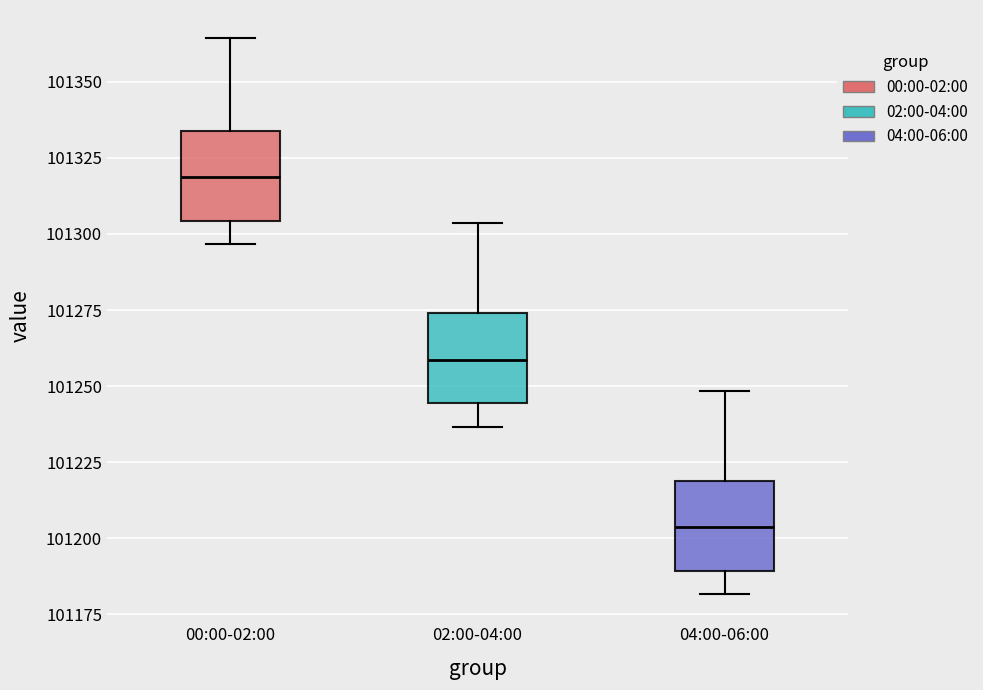

Where does the upper whisker of the box for 02:00-04:00 end on the y-axis? The values are not printed on the chart, so give them approximately, as read against the axis.

101305